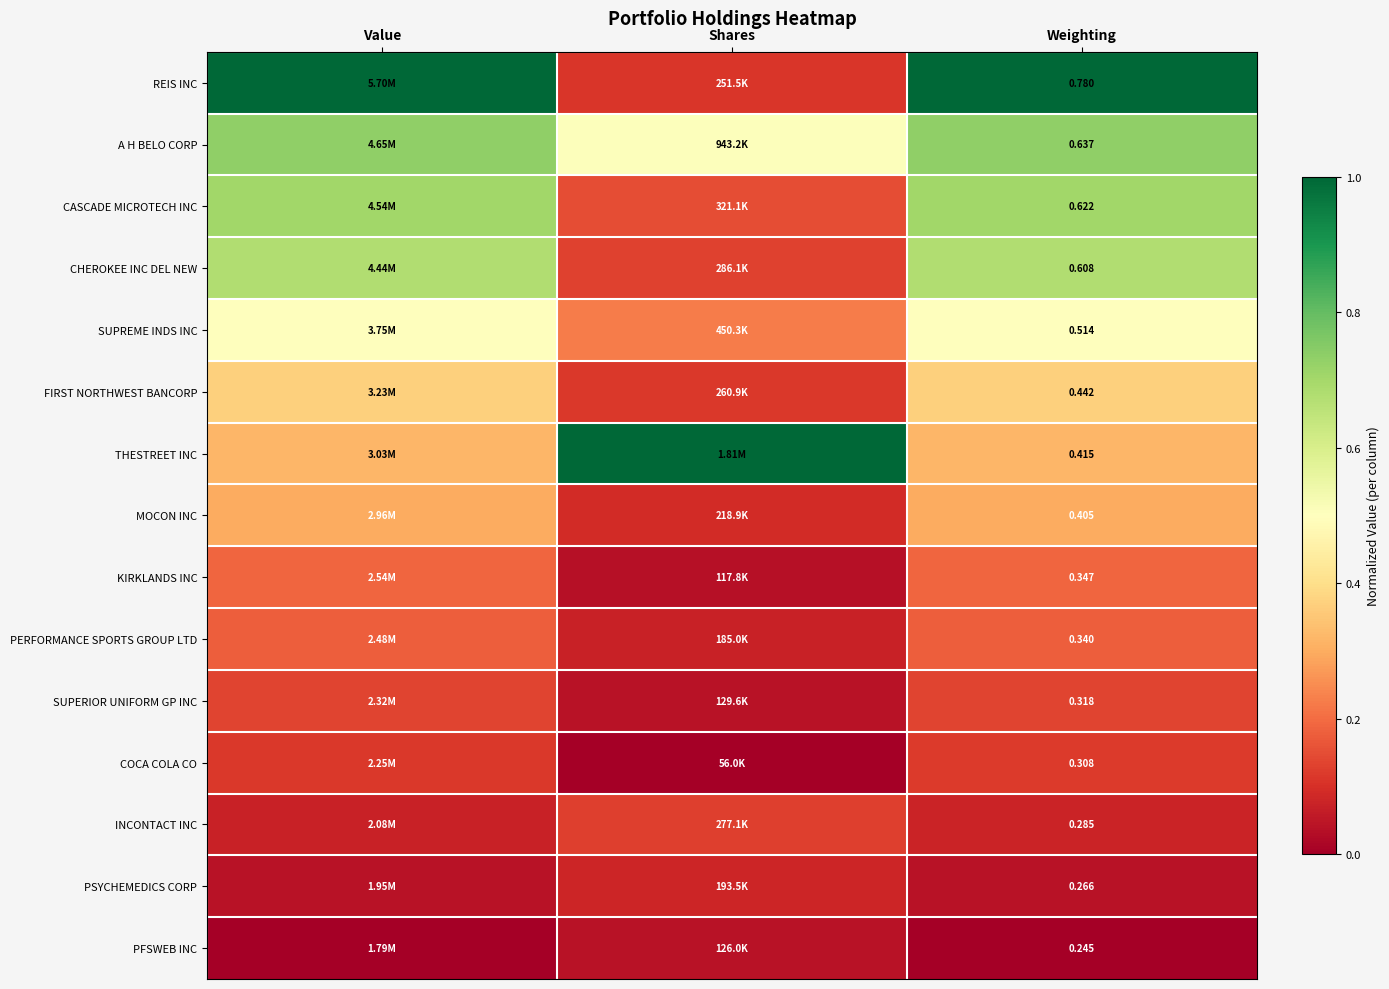

Count the number of categories in the chart.

3